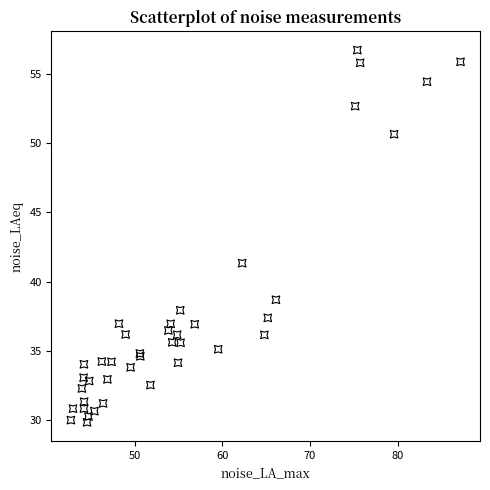

What Y value in the scatter plot is closest to 43?

41.3